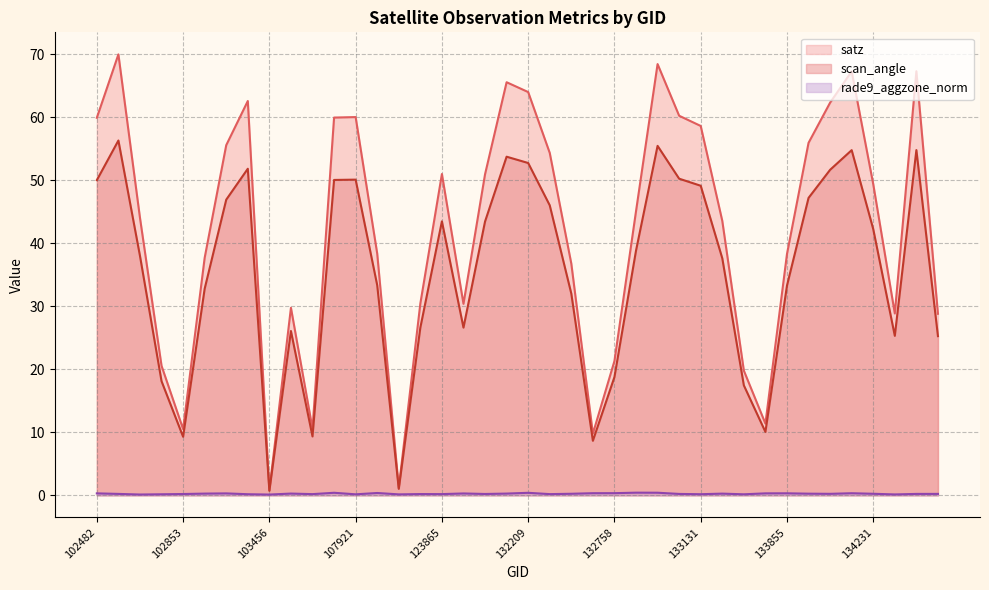

At which category does scan_angle reach its first local valley?

102853